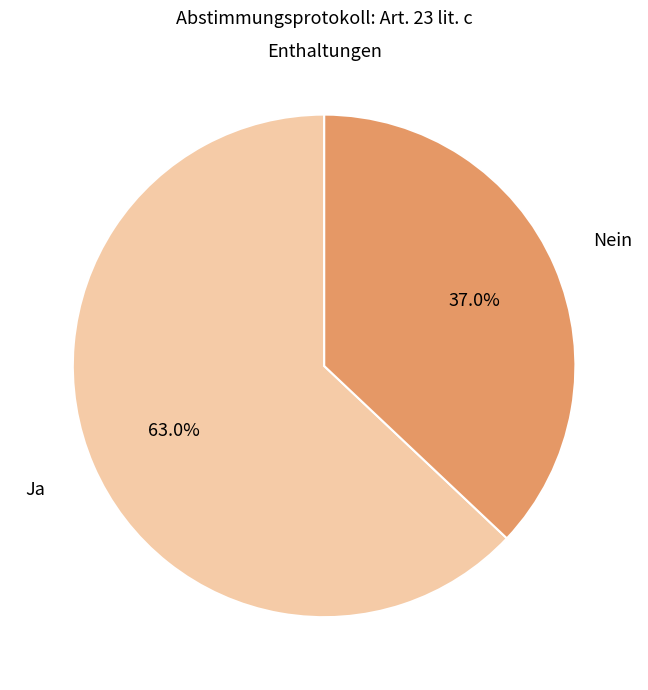

Is there any slice that represents more than half of the pie?

Yes